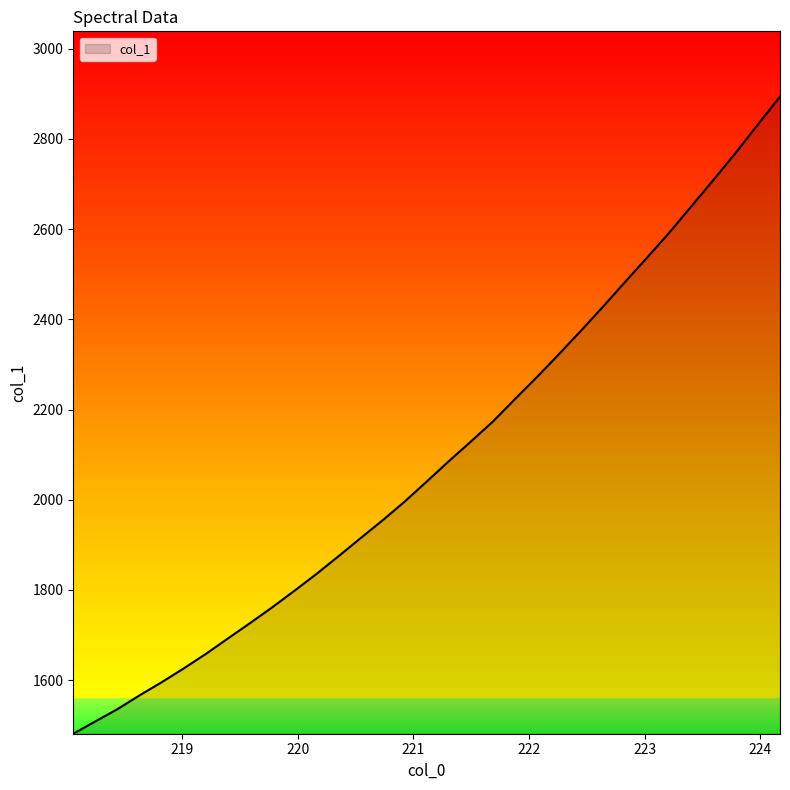

What is the difference between the maximum and minimum values?

1412.4